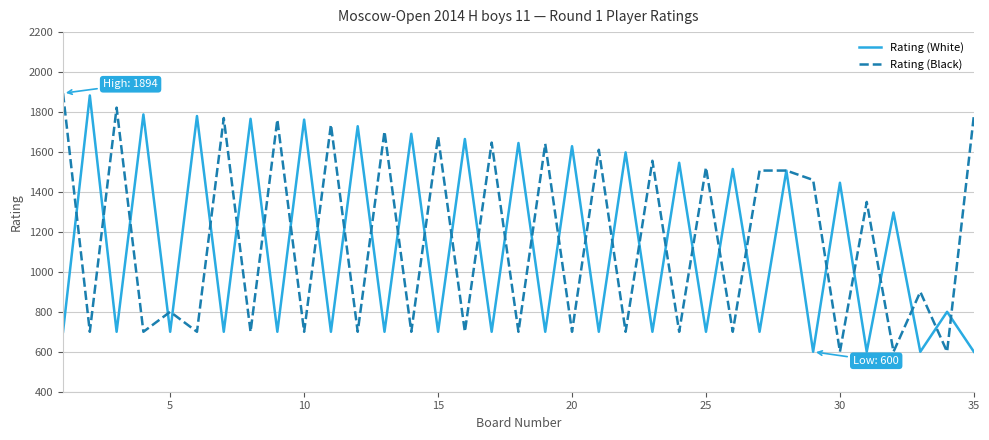

What is the highest value of the Rating (White) series?

1883